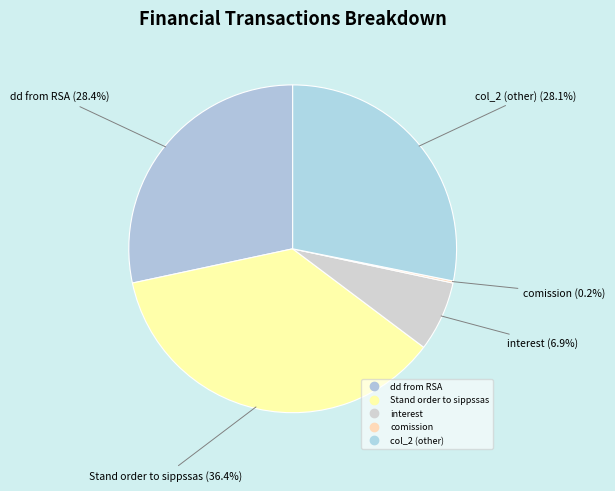

Does any single category account for the majority?

No